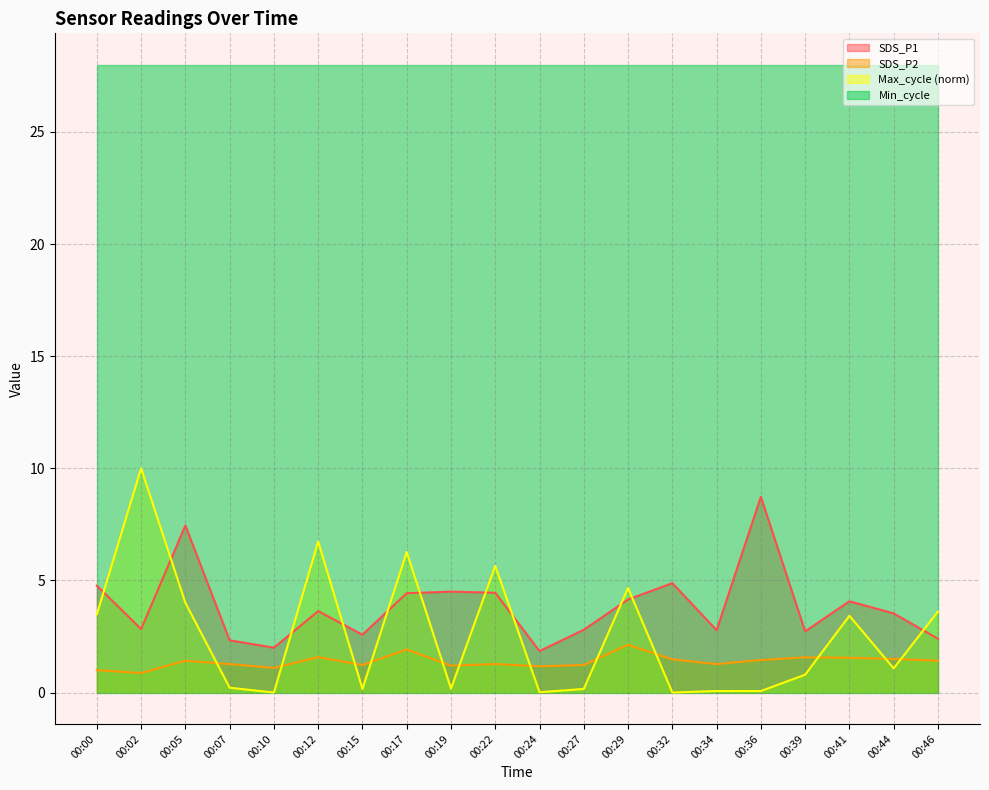

At 00:15, list the series in order from smallest to largest.

Max_cycle (norm), SDS_P2, SDS_P1, Min_cycle